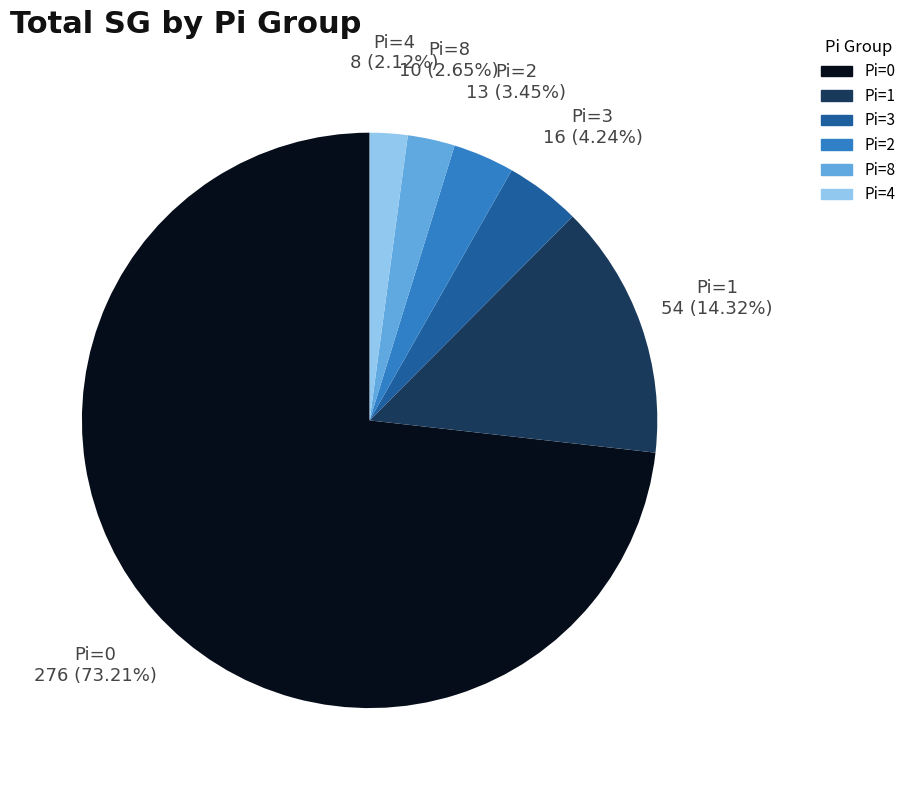

What is the largest slice in the pie chart?

Pi=0